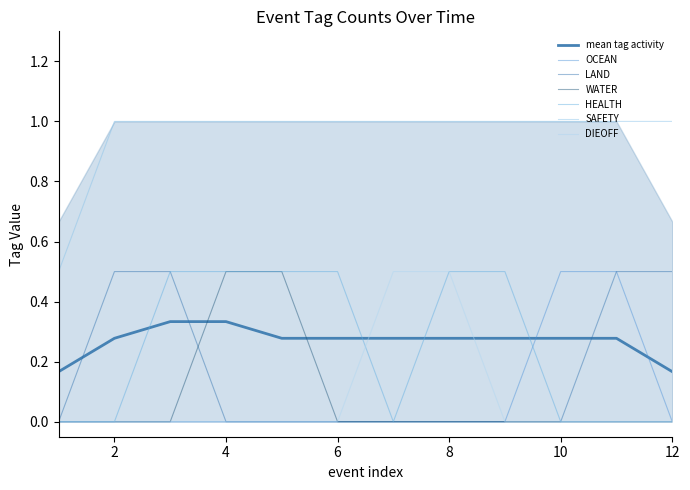

True or false: HEALTH and OCEAN cross at least once.

True